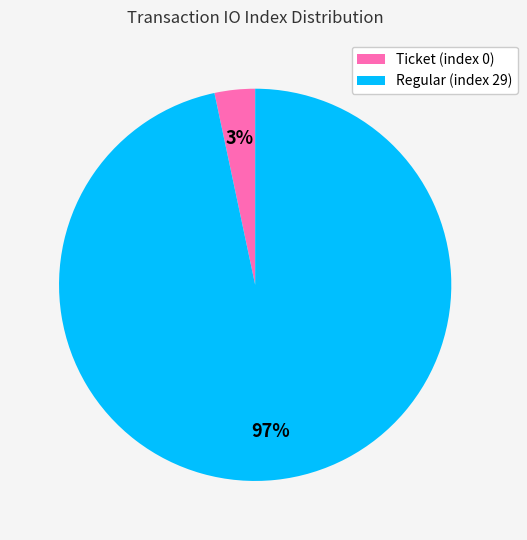

Which slice is the smallest?

Ticket (index 0)